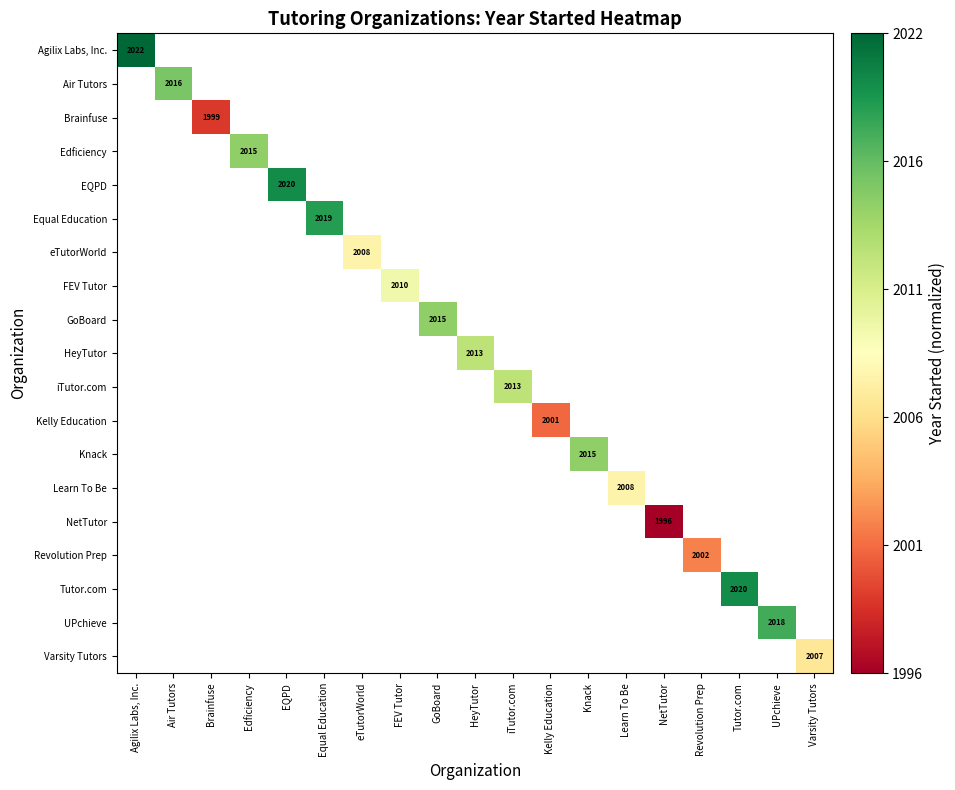

True or false: UPchieve has a value of 3576 at UPchieve.

False